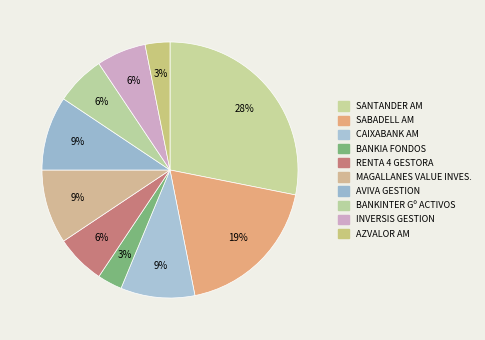

Approximately how many times larger is the value at AZVALOR AM compared to RENTA 4 GESTORA?

0.5